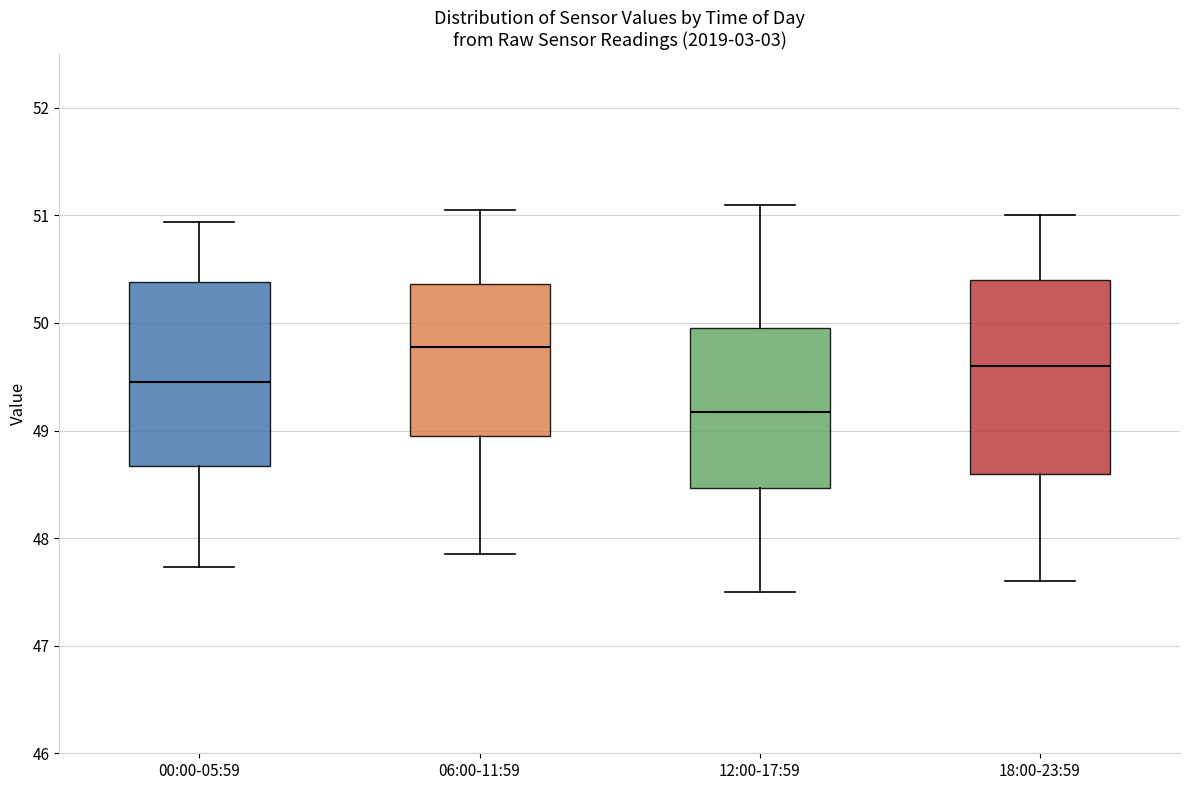

Which box's median line is the lowest?

12:00-17:59